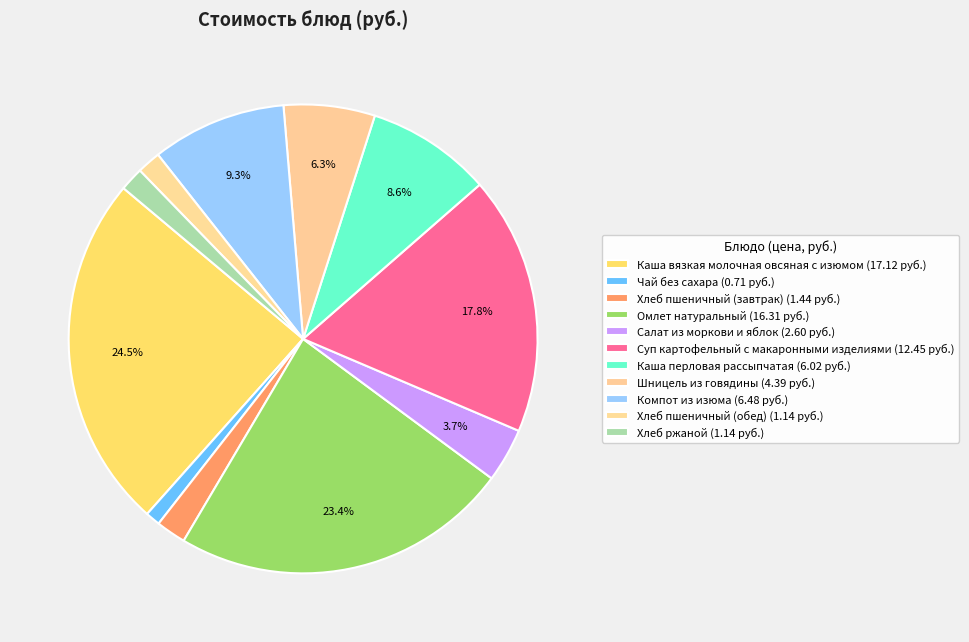

To the nearest percent, what is the average slice percentage?

9%